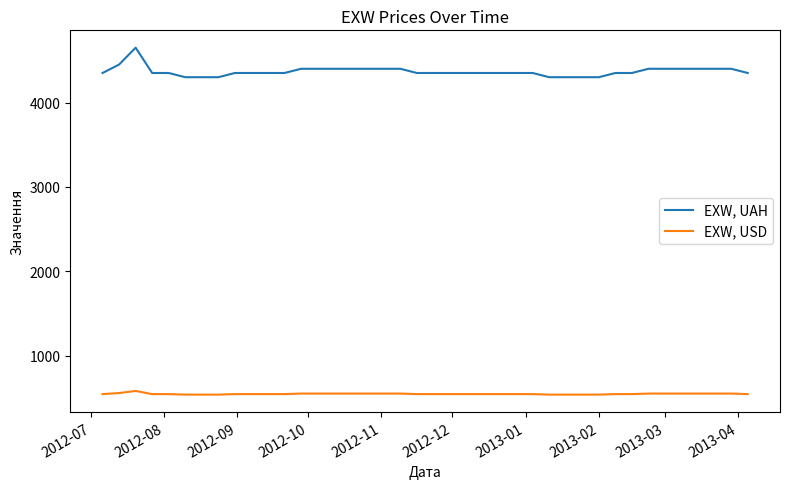

True or false: EXW, UAH and EXW, USD cross at least once.

False